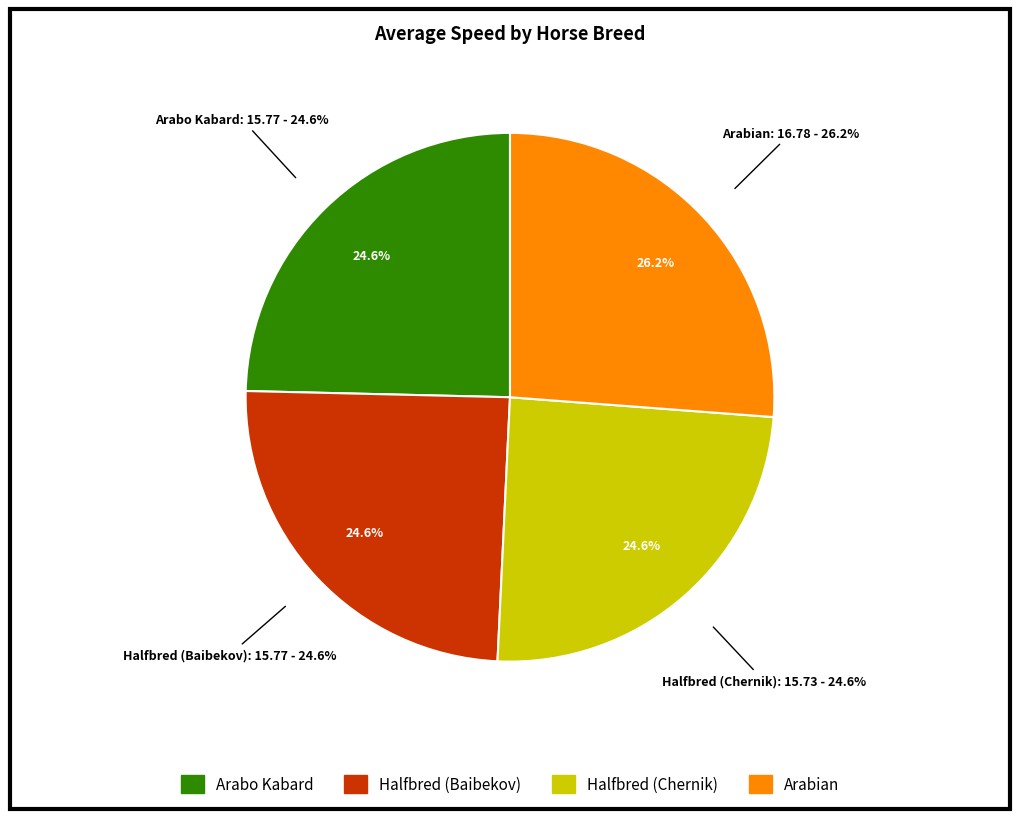

Count the number of slices in the pie.

4